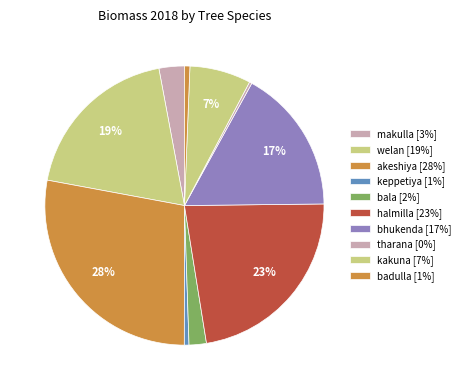

Count the number of slices in the pie.

10